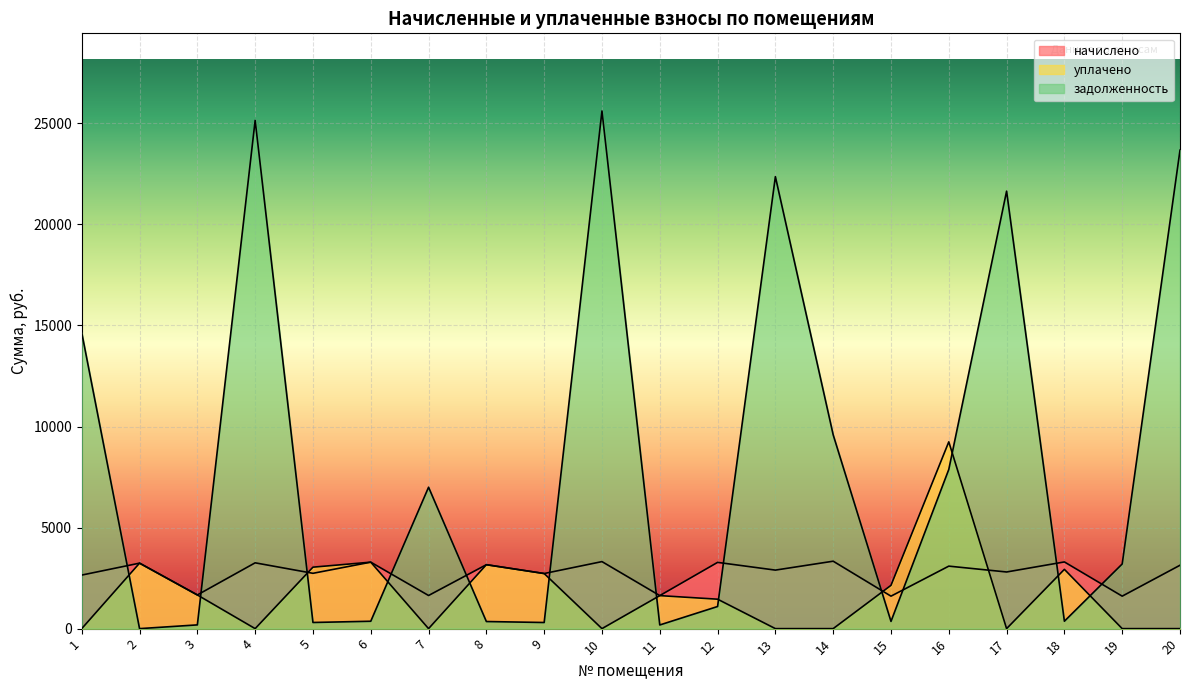

How many lines are shown in the chart?

3